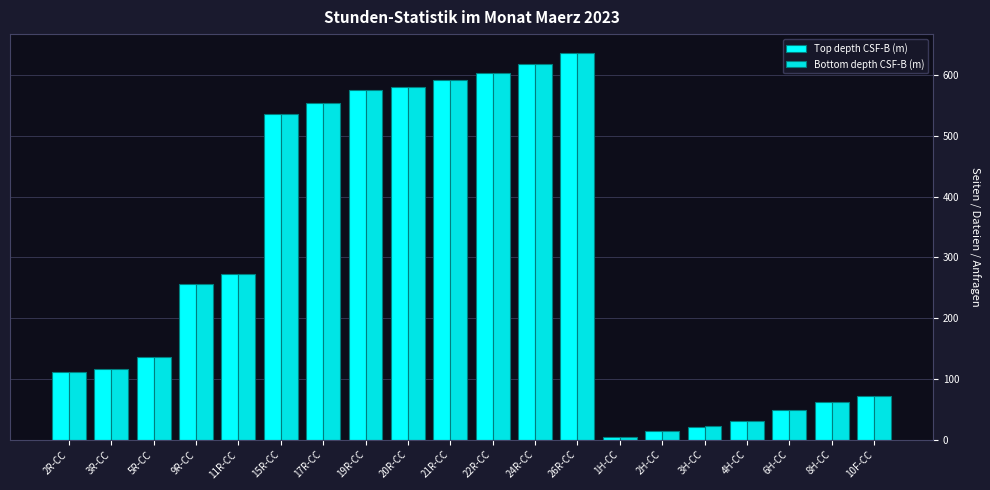

What is the maximum value shown in the chart?

635.6